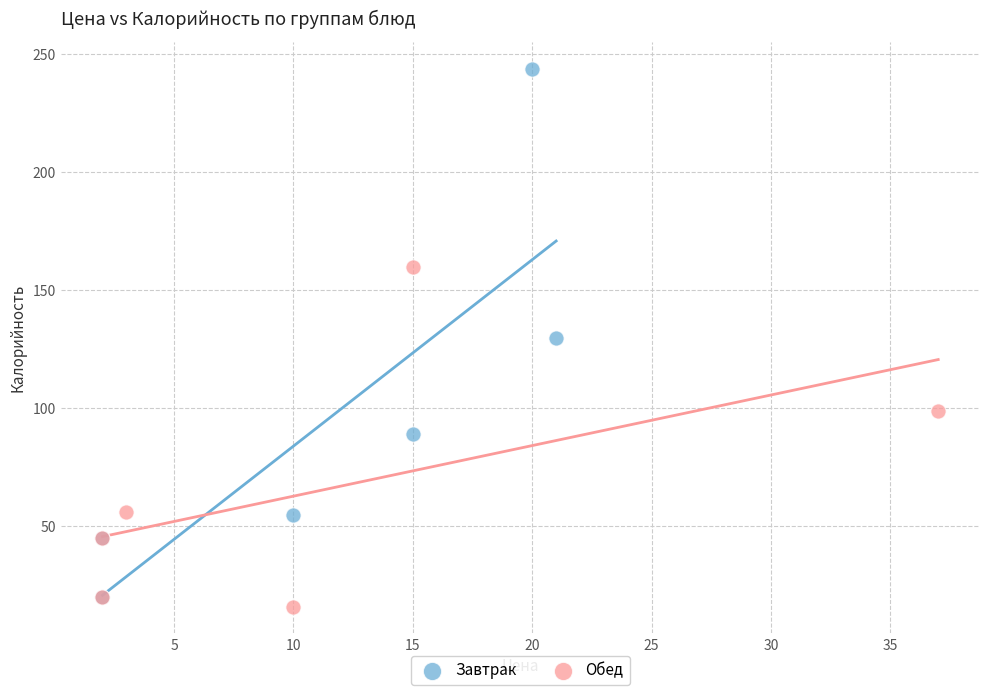

Which series contains the highest Y value?

Завтрак